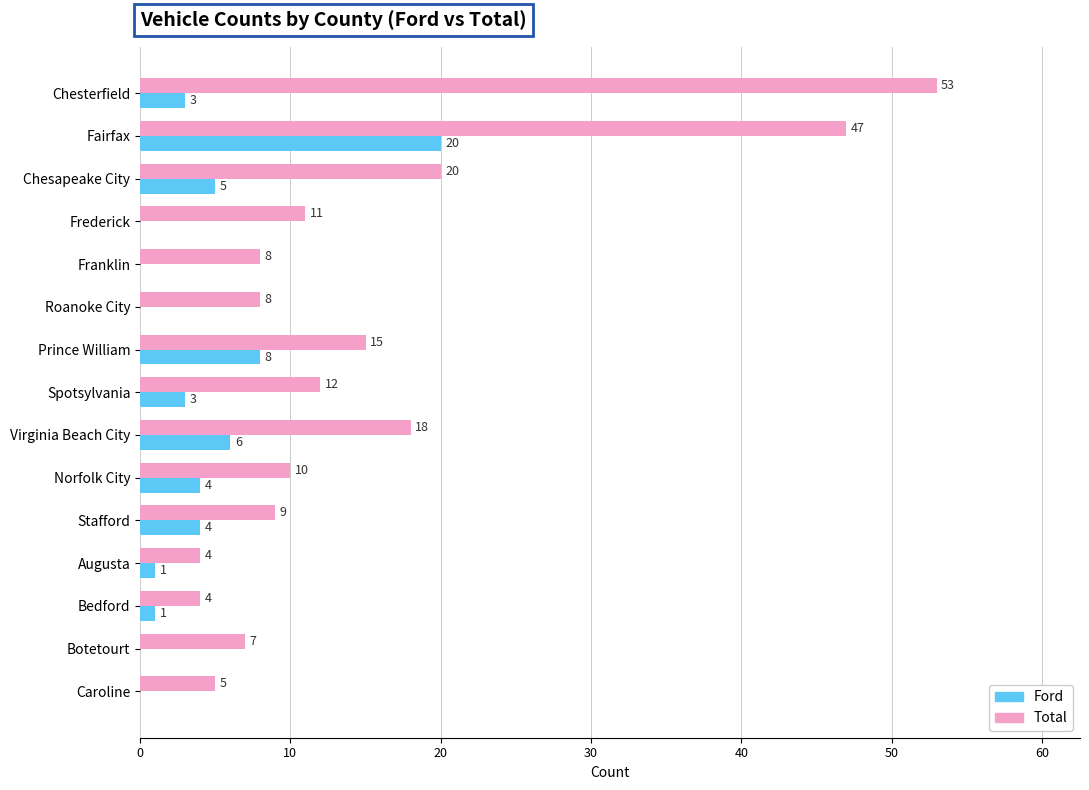

Which category has the highest value across all series?

Chesterfield